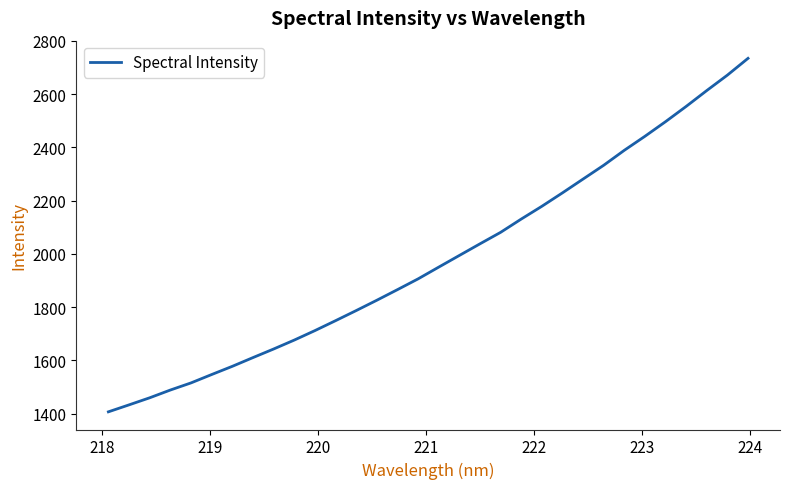

What is the difference between the maximum and minimum values?

1327.9